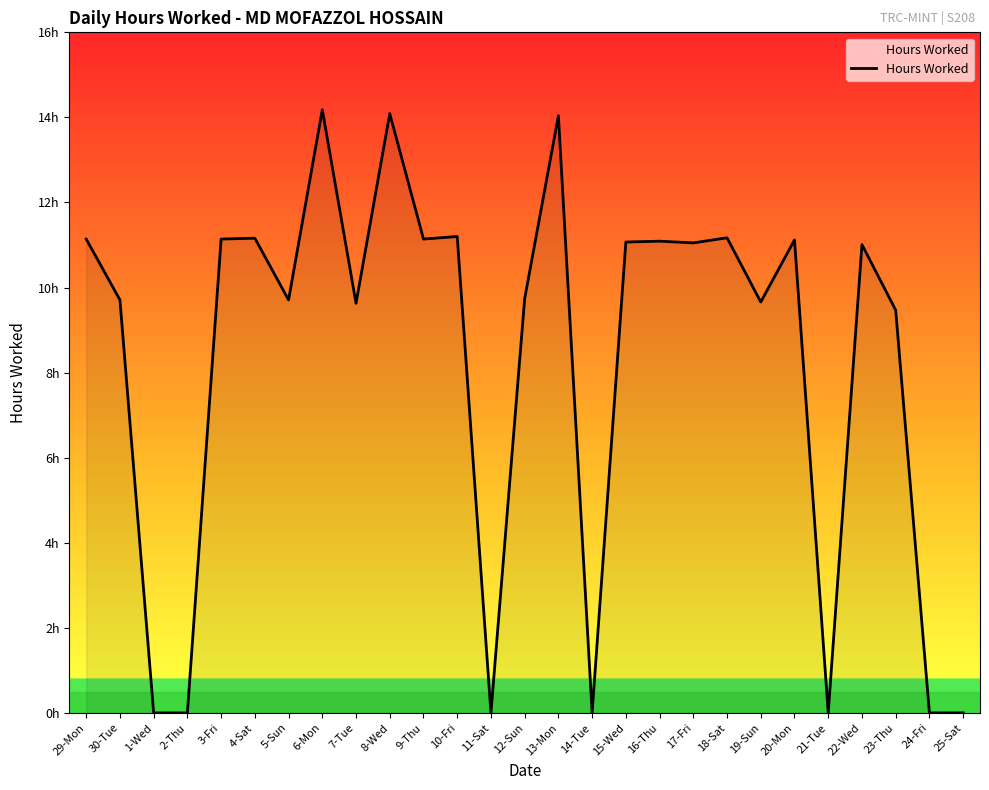

List the labels in order of value, smallest first.

1-Wed, 2-Thu, 11-Sat, 14-Tue, 21-Tue, 24-Fri, 25-Sat, 23-Thu, 7-Tue, 19-Sun, 30-Tue, 5-Sun, 12-Sun, 22-Wed, 17-Fri, 15-Wed, 16-Thu, 20-Mon, 29-Mon, 3-Fri, 9-Thu, 4-Sat, 18-Sat, 10-Fri, 13-Mon, 8-Wed, 6-Mon